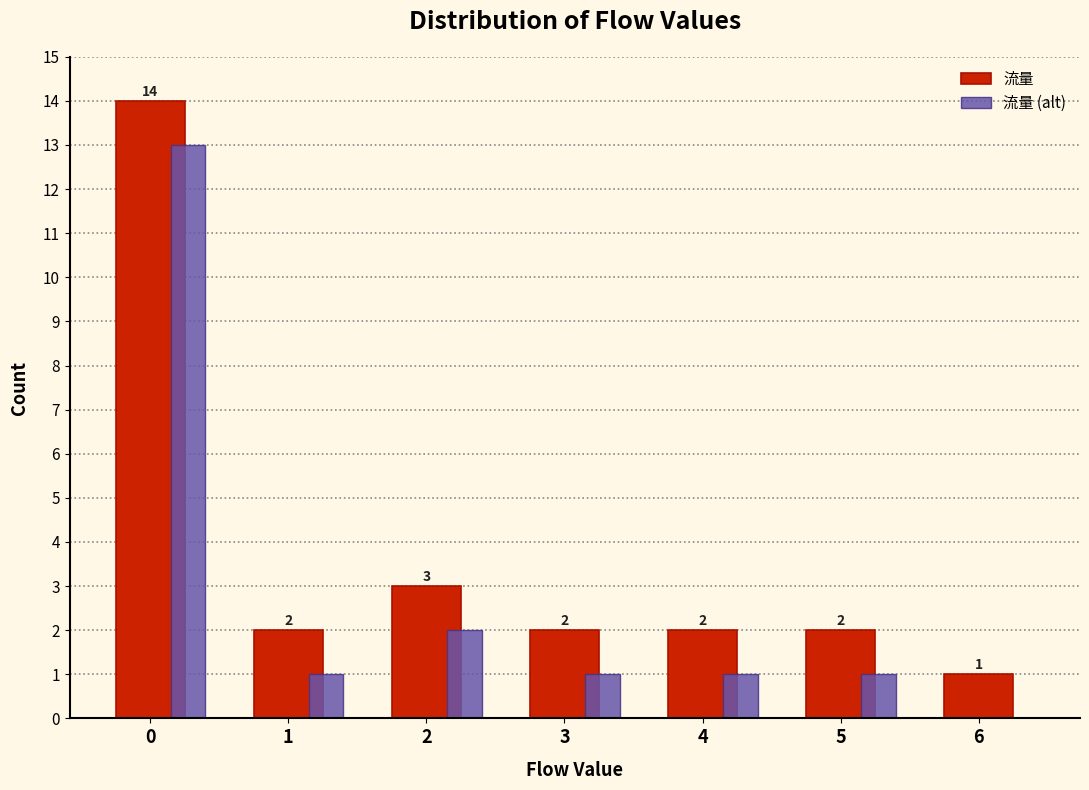

What is the sum of the 流量 values at 1 and 2?

5